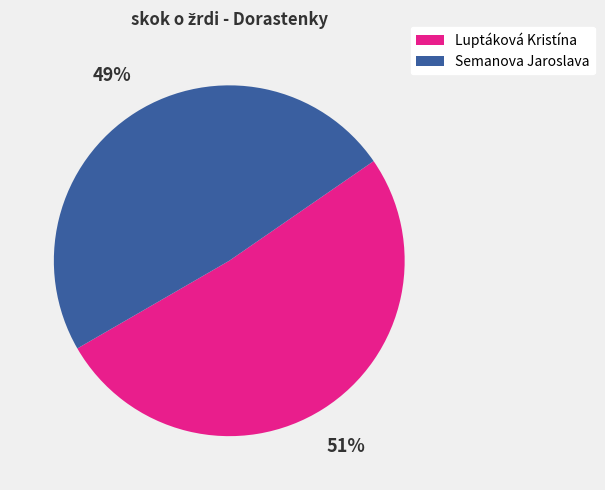

Combined, do Semanova Jaroslava and Luptáková Kristína account for over 50%?

Yes